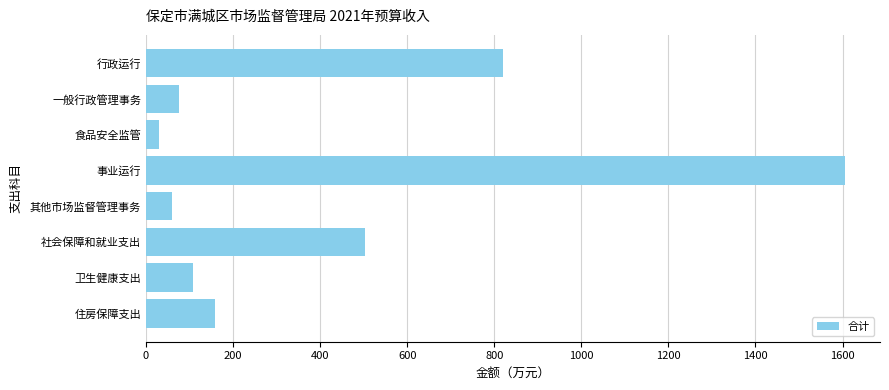

At which category does the chart reach its peak across all series?

事业运行